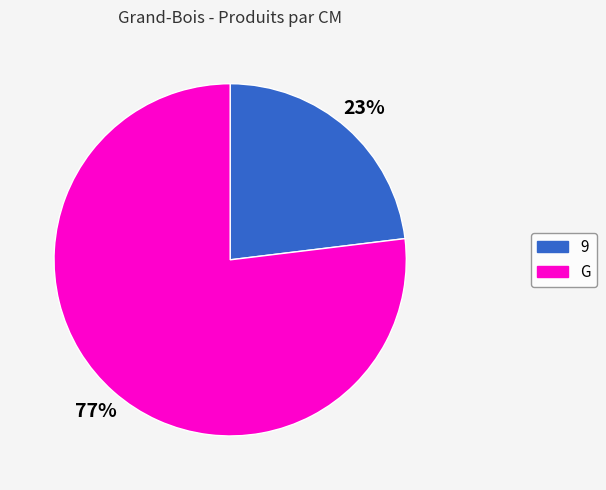

How many segments does this pie chart have?

2